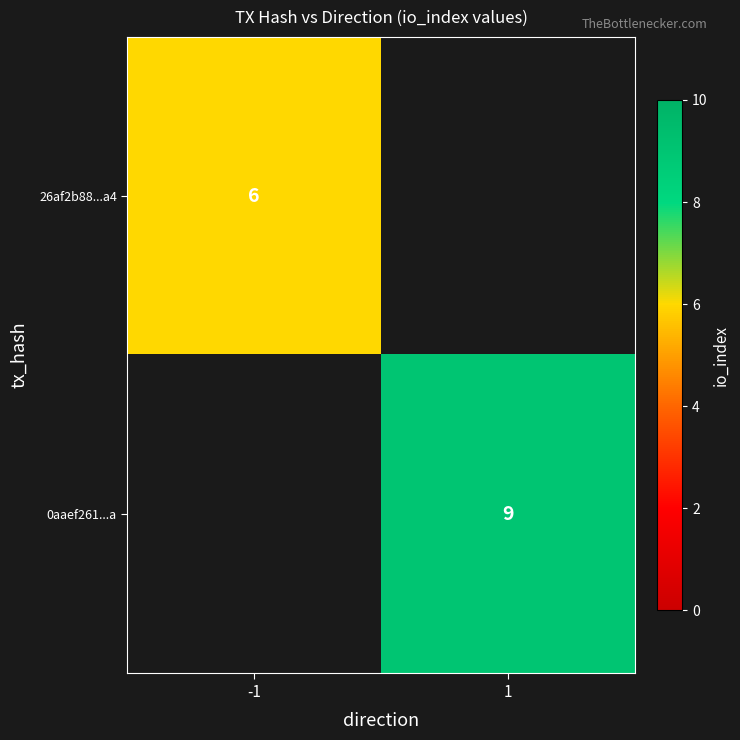

The value of 26af2b88...a4 at -1 is 10. True or false?

False